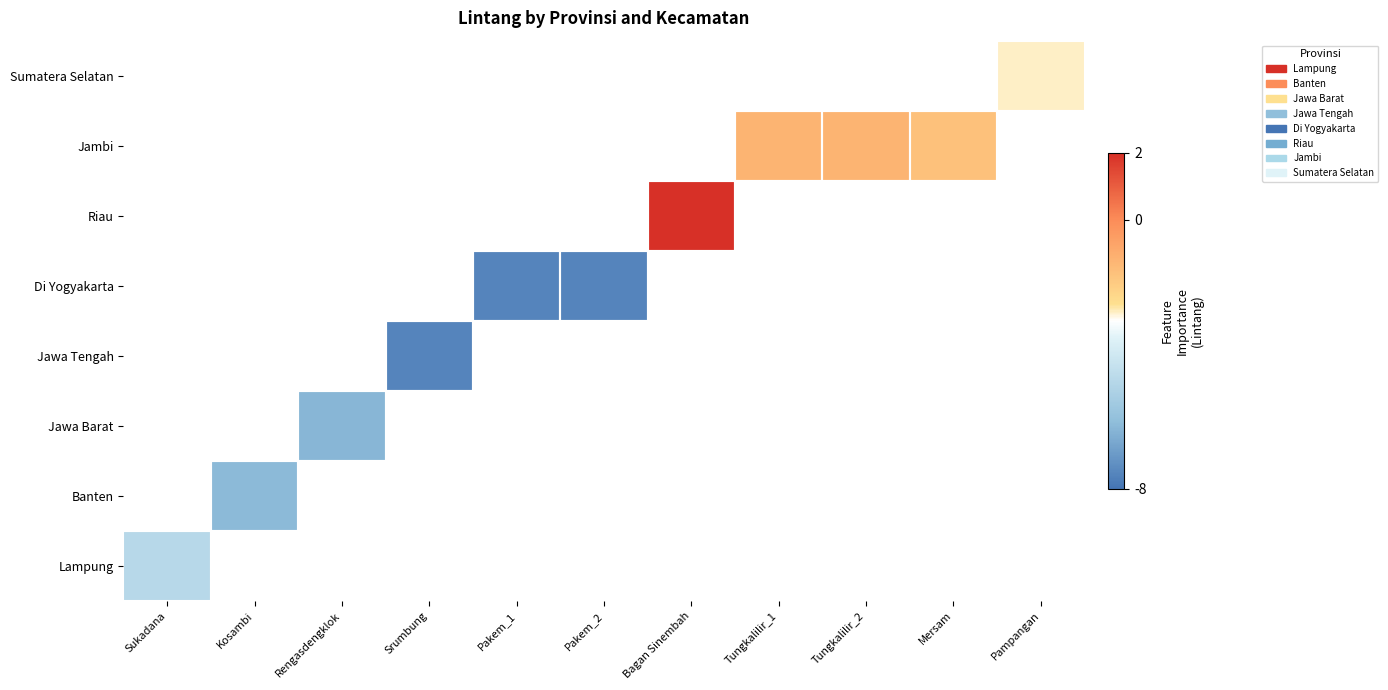

Which label corresponds to the smallest value in the chart?

Pakem_2